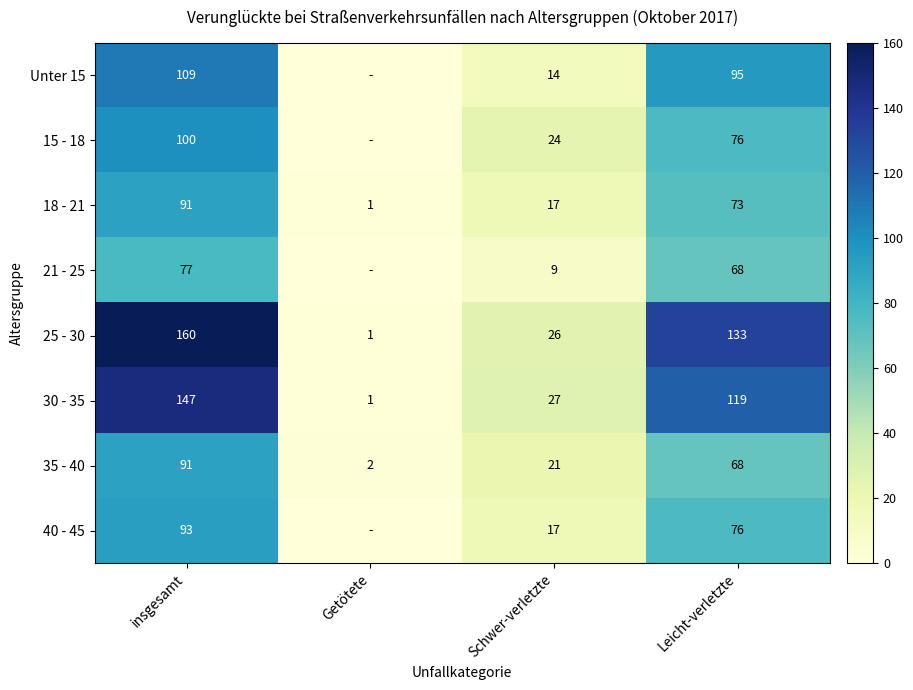

What is the spread (max minus min) of values at Getötete?

2